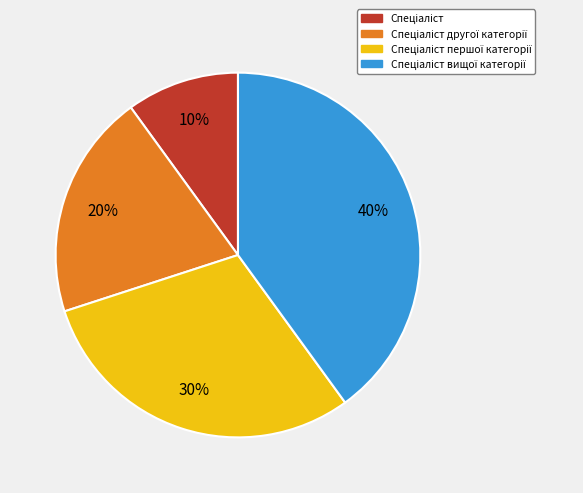

Is there any slice that represents more than half of the pie?

No